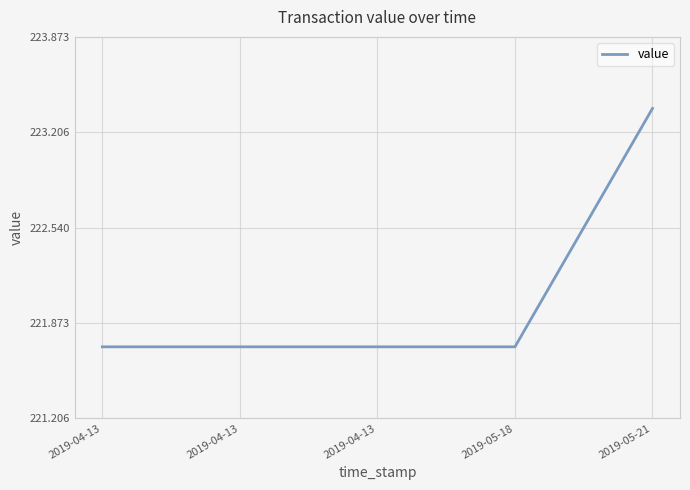

How many distinct data groups are displayed?

1